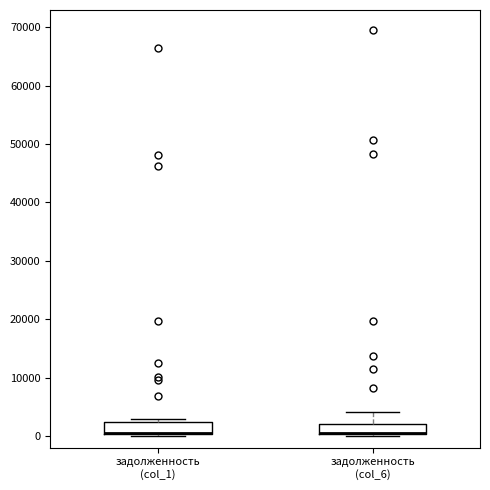

Reading left to right, read every box against the y-axis: the position of its median line, the range the box covers, and the ends of its whiskers. The values are not printed on the chart, so give them approximately, as read against the axis.

задолженность (col_1): median 1000 (drawn on the box's lower edge), box 0 to 2000, whiskers 0 (just below the box's lower edge) to 3000
задолженность (col_6): median 1000 (drawn on the box's lower edge), box 0 to 2000, whiskers 0 (just below the box's lower edge) to 4000